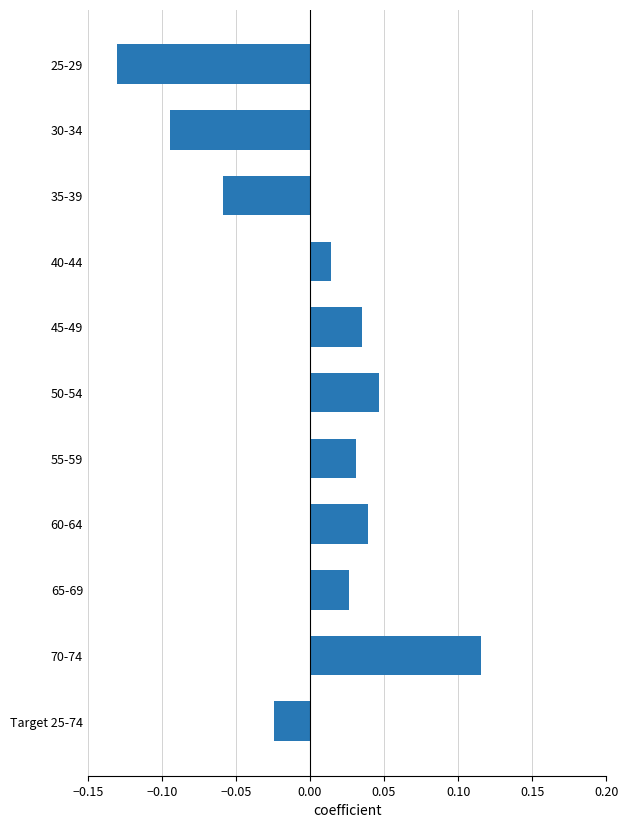

Which has a higher value, 50-54 or 70-74?

70-74